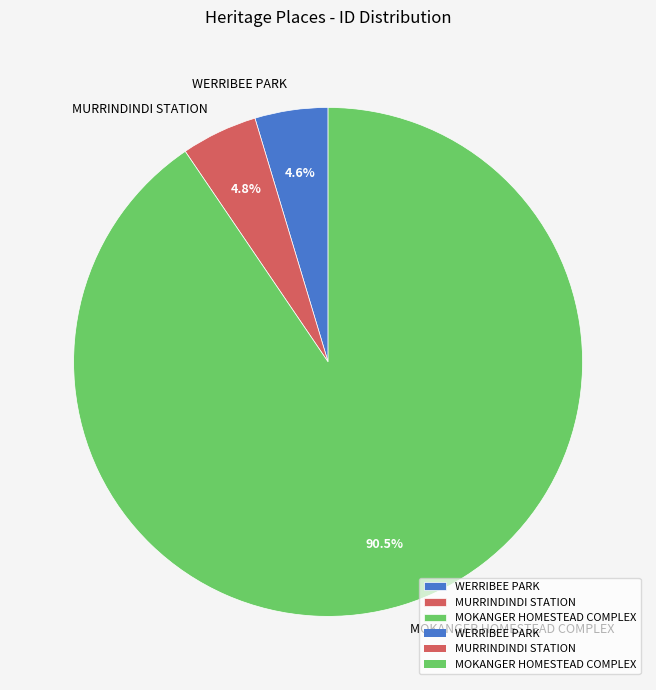

What percentage is the WERRIBEE PARK slice, to the nearest percent?

5%